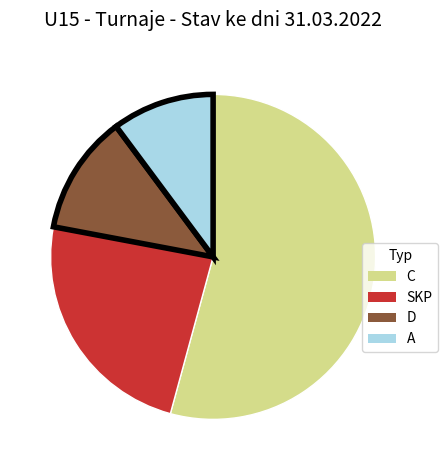

Is the sum of D and SKP greater than half?

No